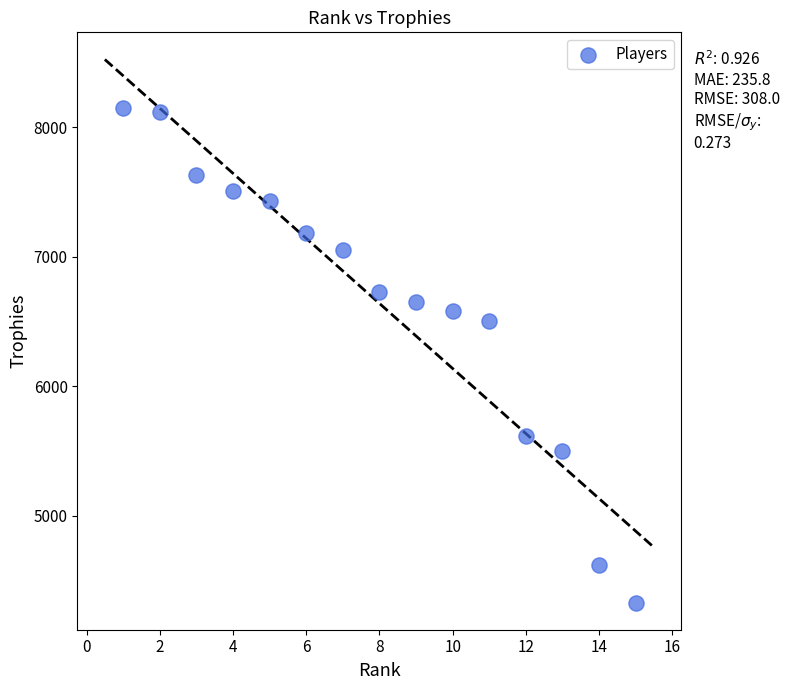

What Y value in the scatter plot is closest to 6238?

6500